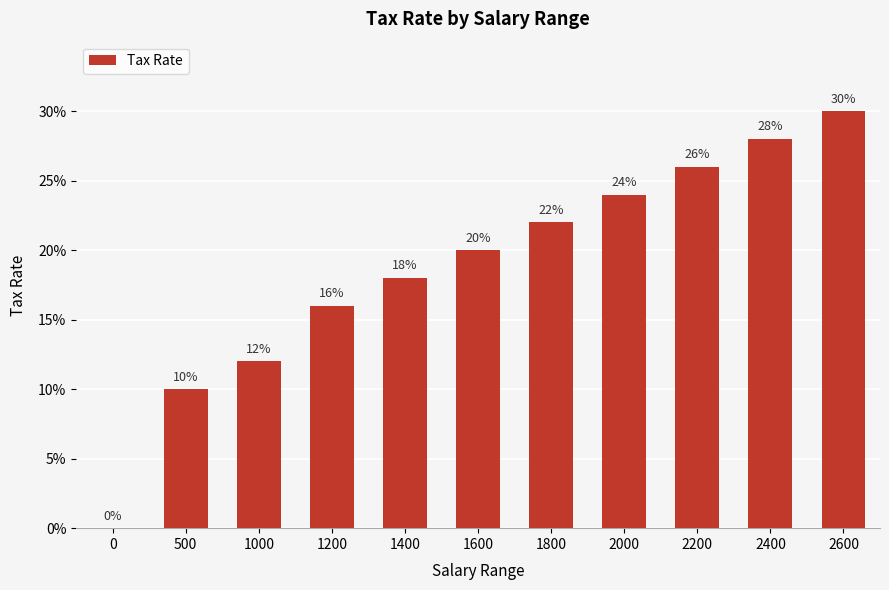

How many data points are above 0?

10